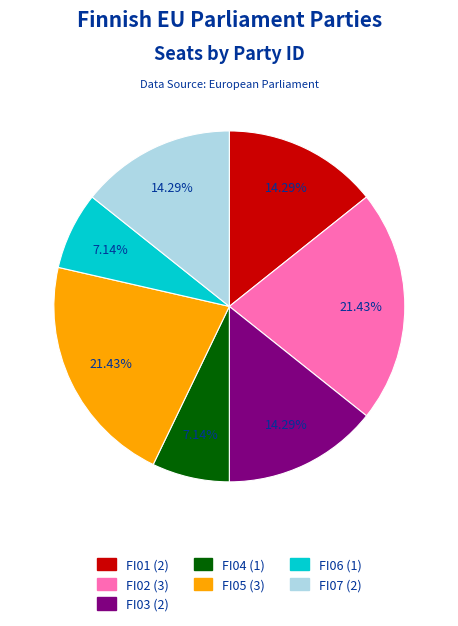

To the nearest percent, what is the difference between the largest and smallest slice percentages?

14%